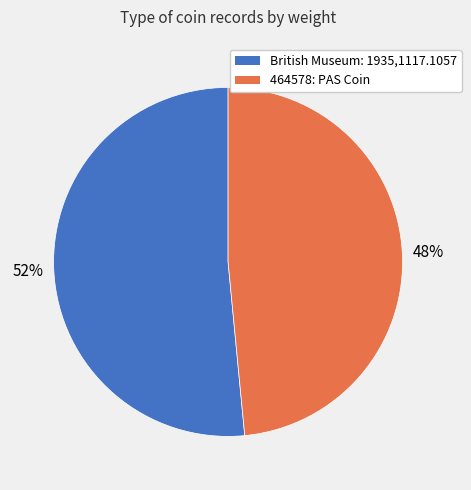

What percentage is the 464578: PAS Coin slice, to the nearest percent?

48%